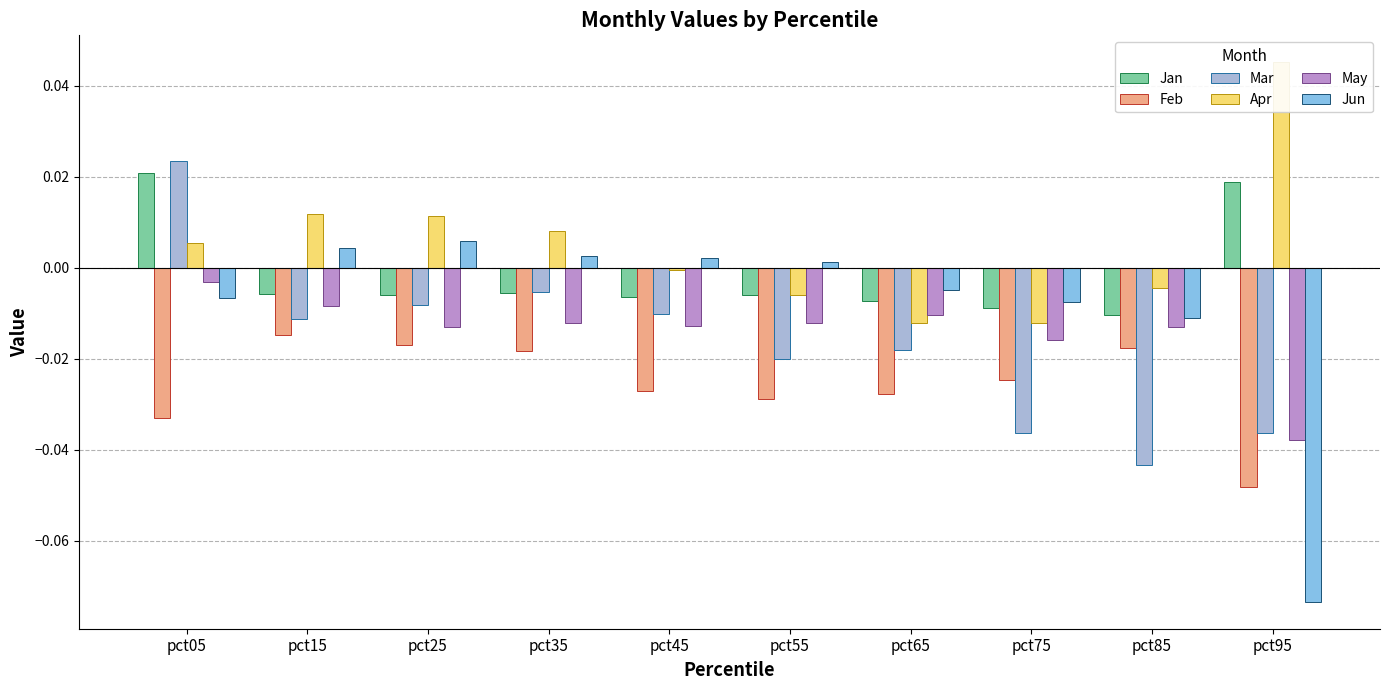

The value of Jun at pct85 is -0.0. True or false?

False